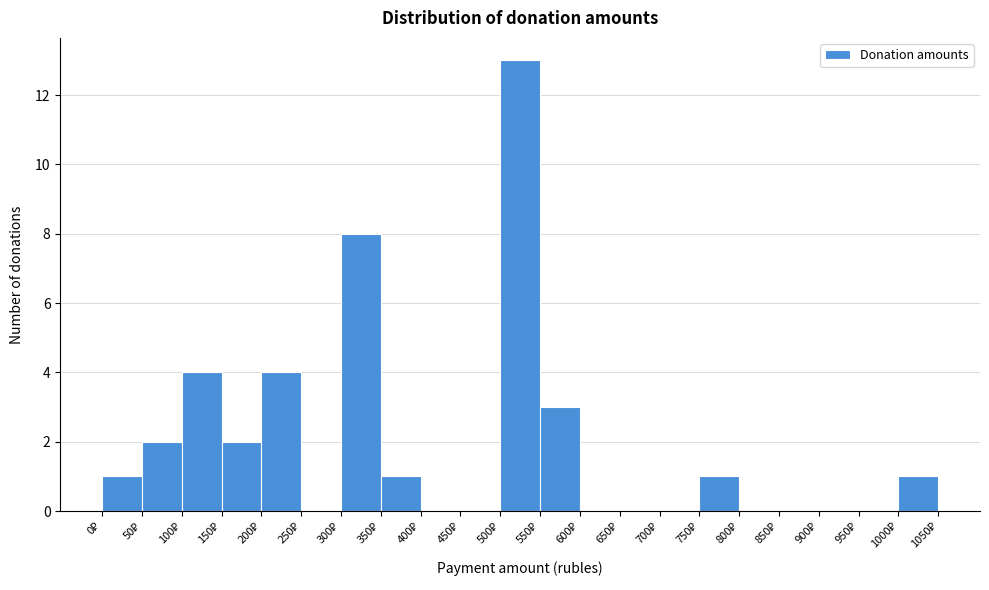

Which range on the x-axis has the tallest bar?

500 to 550